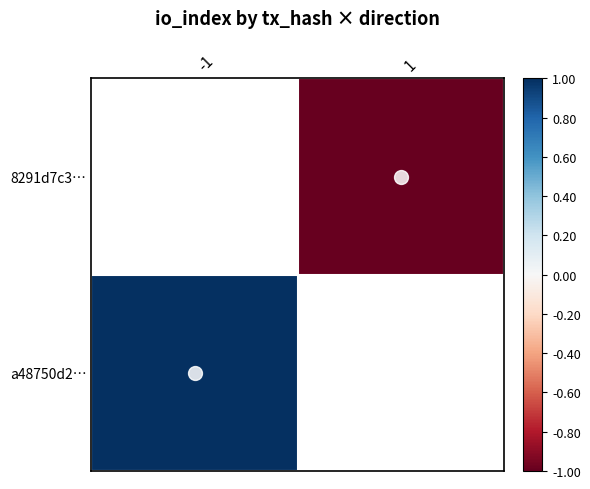

Where is a48750d2… nearest to the value 1?

-1